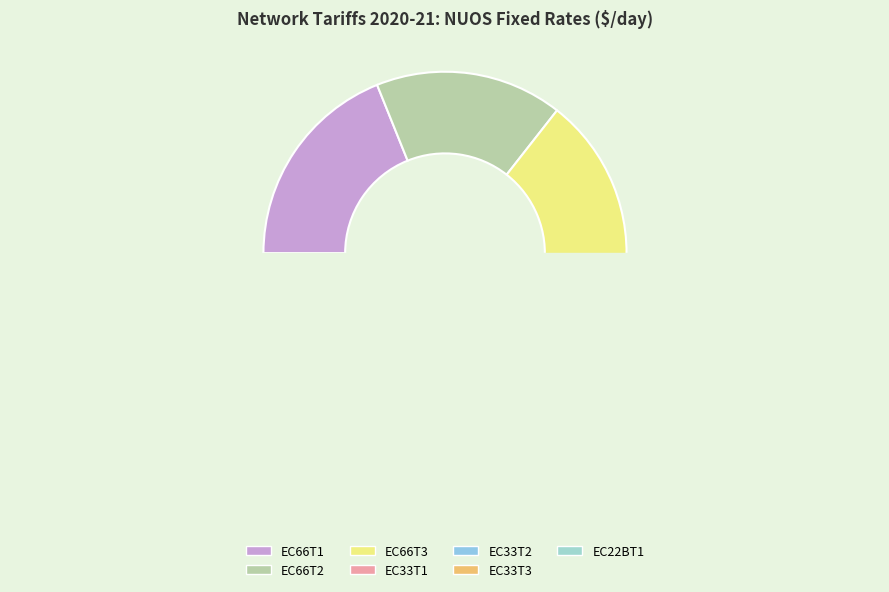

Is there a majority slice in this chart?

No